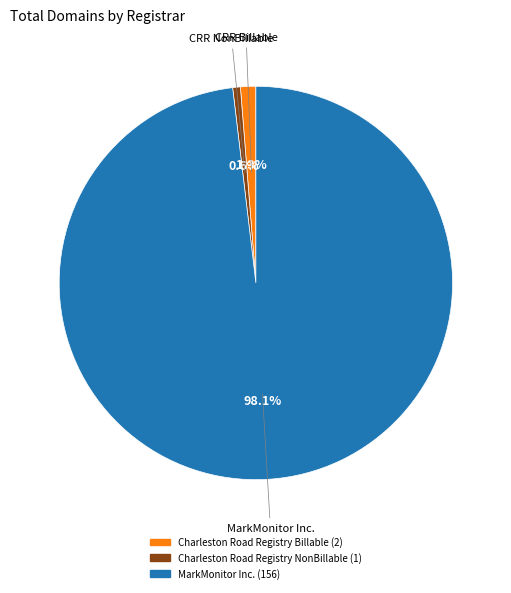

Which category has the smallest portion of the pie?

Charleston Road Registry NonBillable